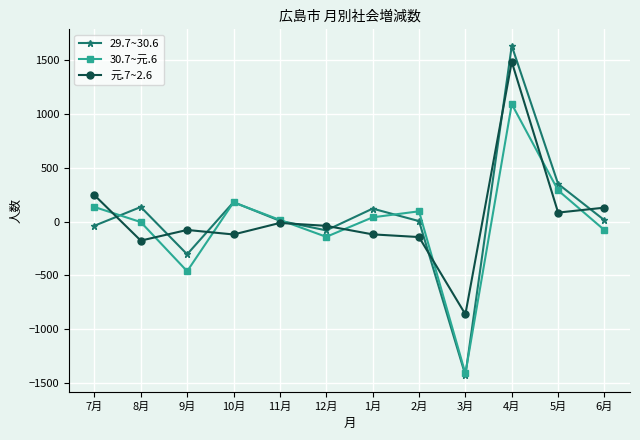

What is the total value across all series at 9月?

-843